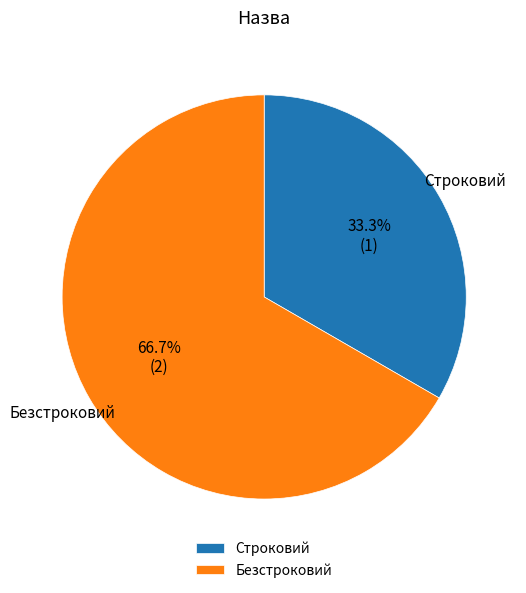

Which has a higher value, Безстроковий or Строковий?

Безстроковий